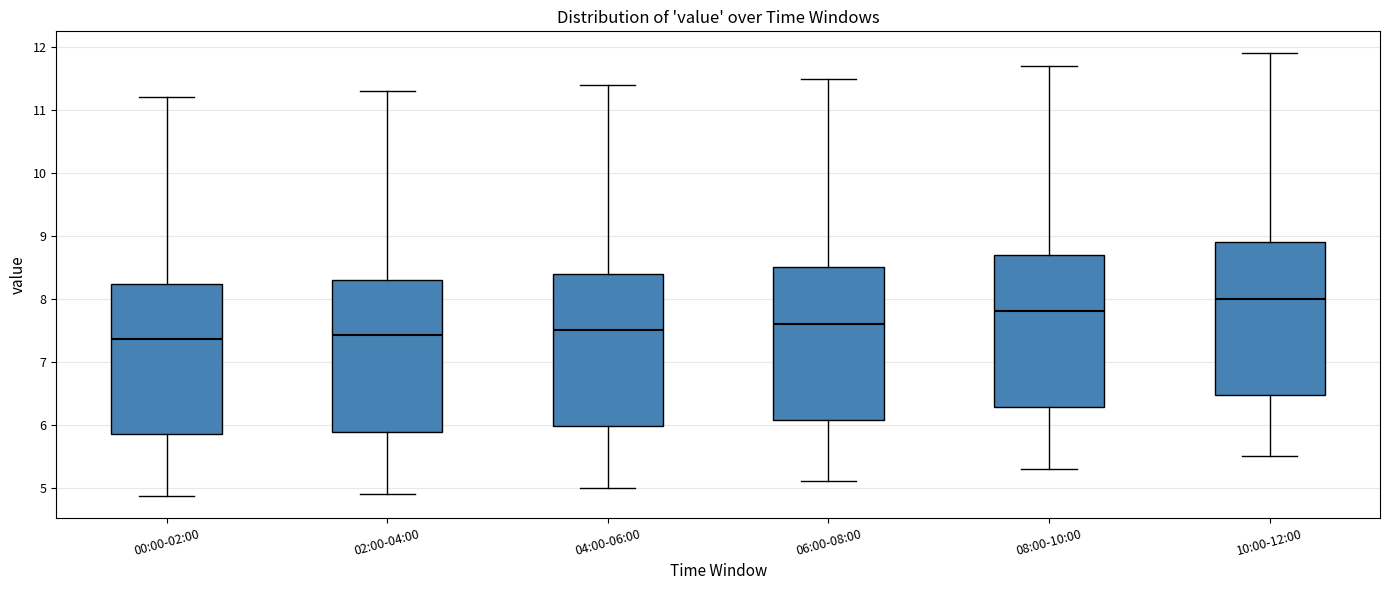

Reading left to right, transcribe this box plot: for each box, give where its median line is, the range the box spans, and where its two whiskers end, as read against the y-axis. The values are not printed on the chart, so give them approximately, as read against the axis.

00:00-02:00: median 7.4, box 5.9 to 8.2, whiskers 4.9 to 11.2
02:00-04:00: median 7.4, box 5.9 to 8.3, whiskers 4.9 to 11.3
04:00-06:00: median 7.5, box 6.0 to 8.4, whiskers 5.0 to 11.4
06:00-08:00: median 7.6, box 6.1 to 8.5, whiskers 5.1 to 11.5
08:00-10:00: median 7.8, box 6.3 to 8.7, whiskers 5.3 to 11.7
10:00-12:00: median 8.0, box 6.5 to 8.9, whiskers 5.5 to 11.9